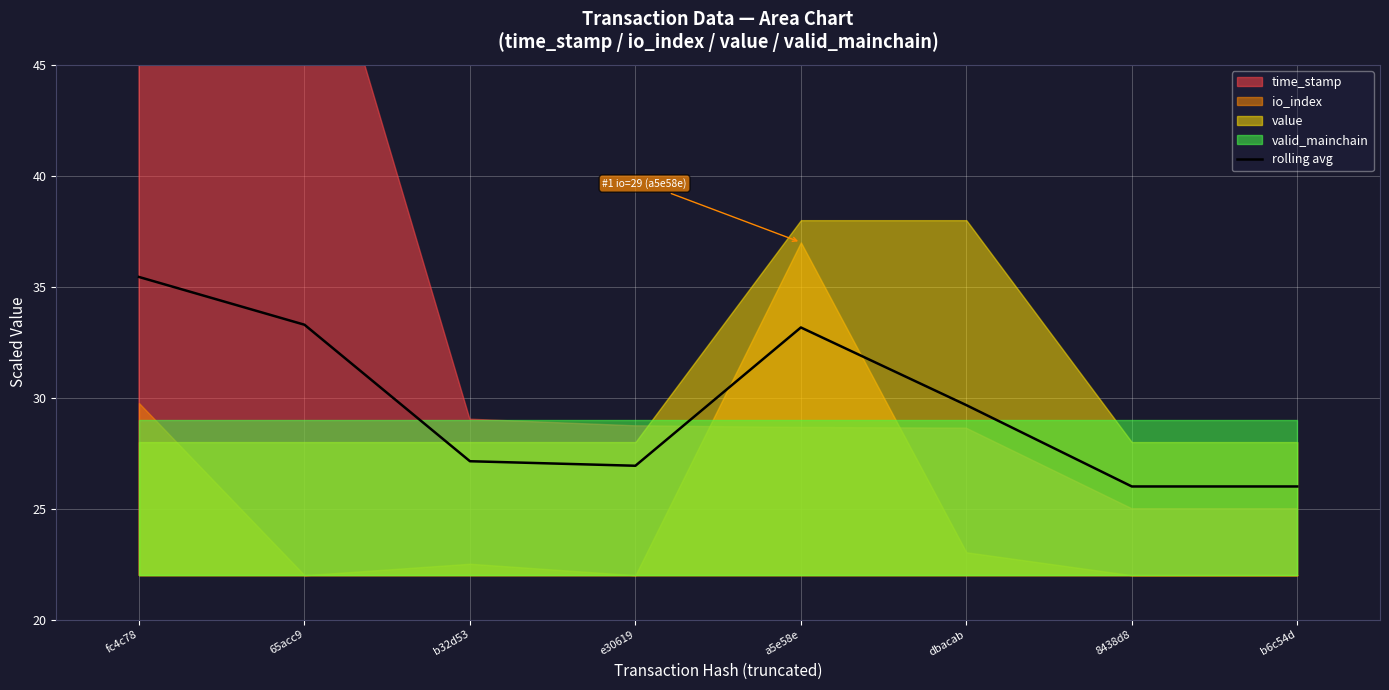

Reading left to right, what are all the values shown in this chart?

fc4c78=35.4	65acc9=33.3	b32d53=27.1	e30619=26.9	a5e58e=33.2	dbacab=29.7	8438d8=26.0	b6c54d=26.0